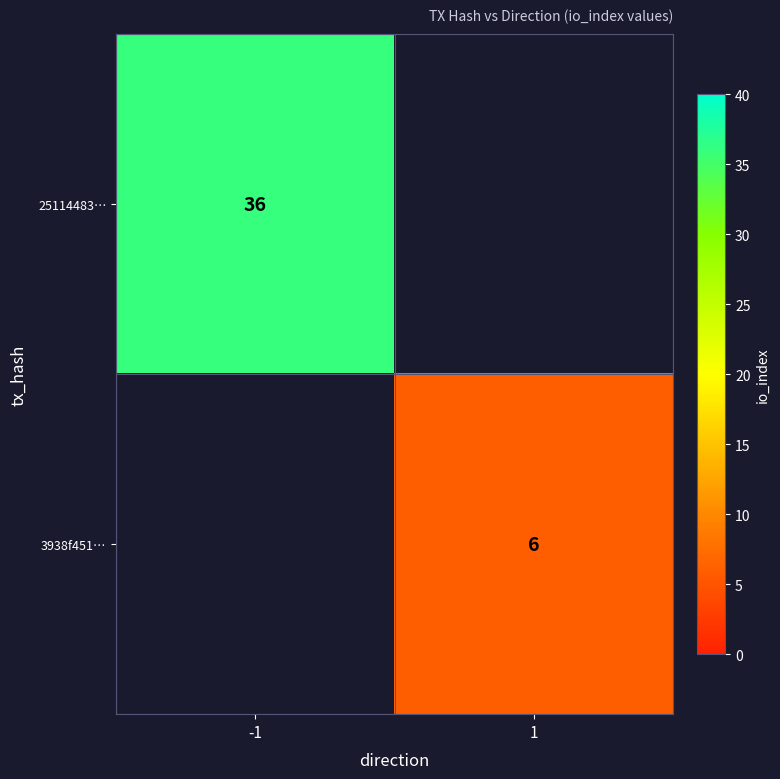

What is the maximum value shown in the chart?

36.0